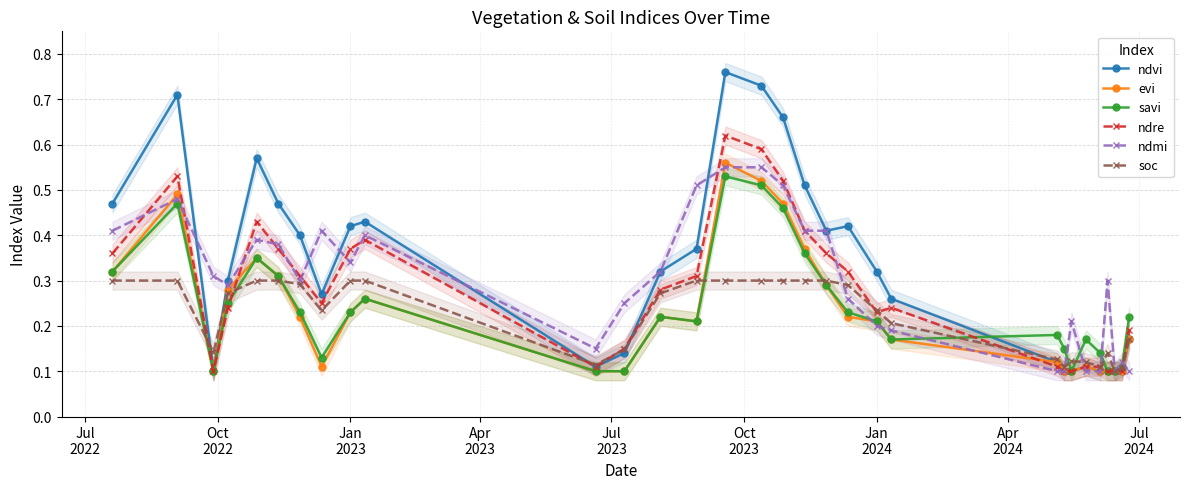

List the series in order of their peak value, lowest first.

soc, savi, ndmi, evi, ndre, ndvi